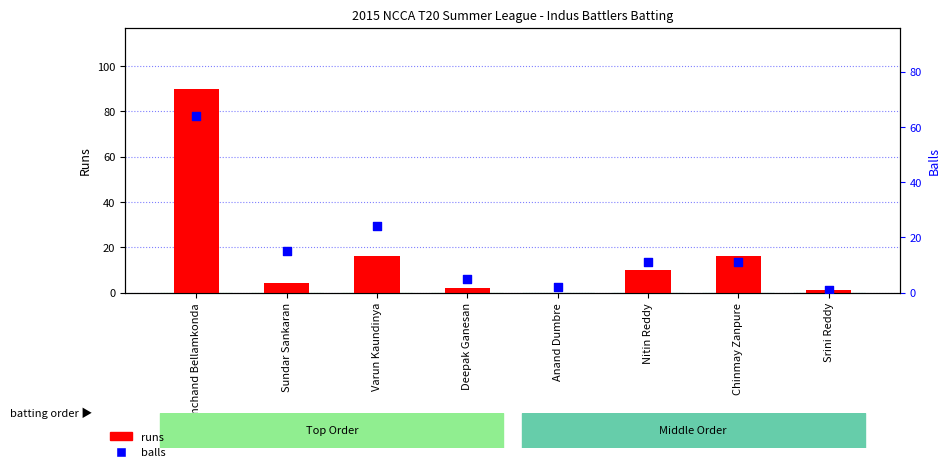

What are all the series names shown in the legend?

runs, balls